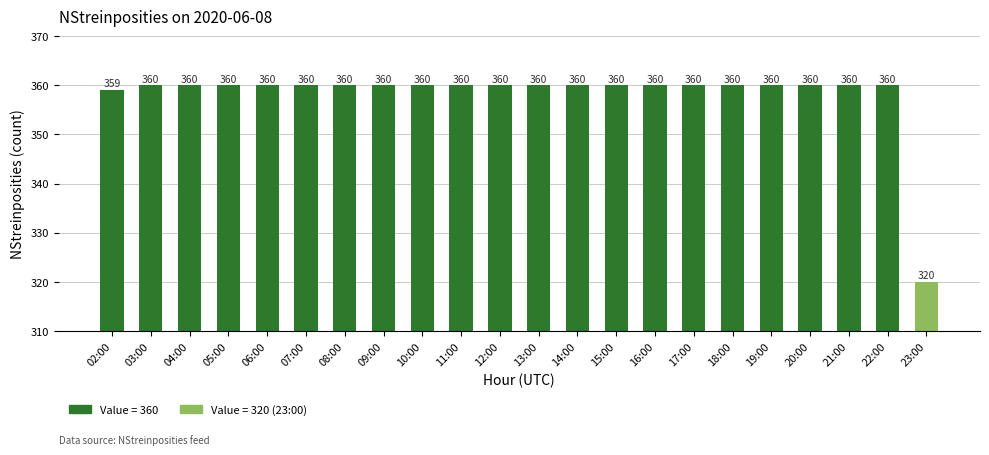

What is the sum of all values?

7879